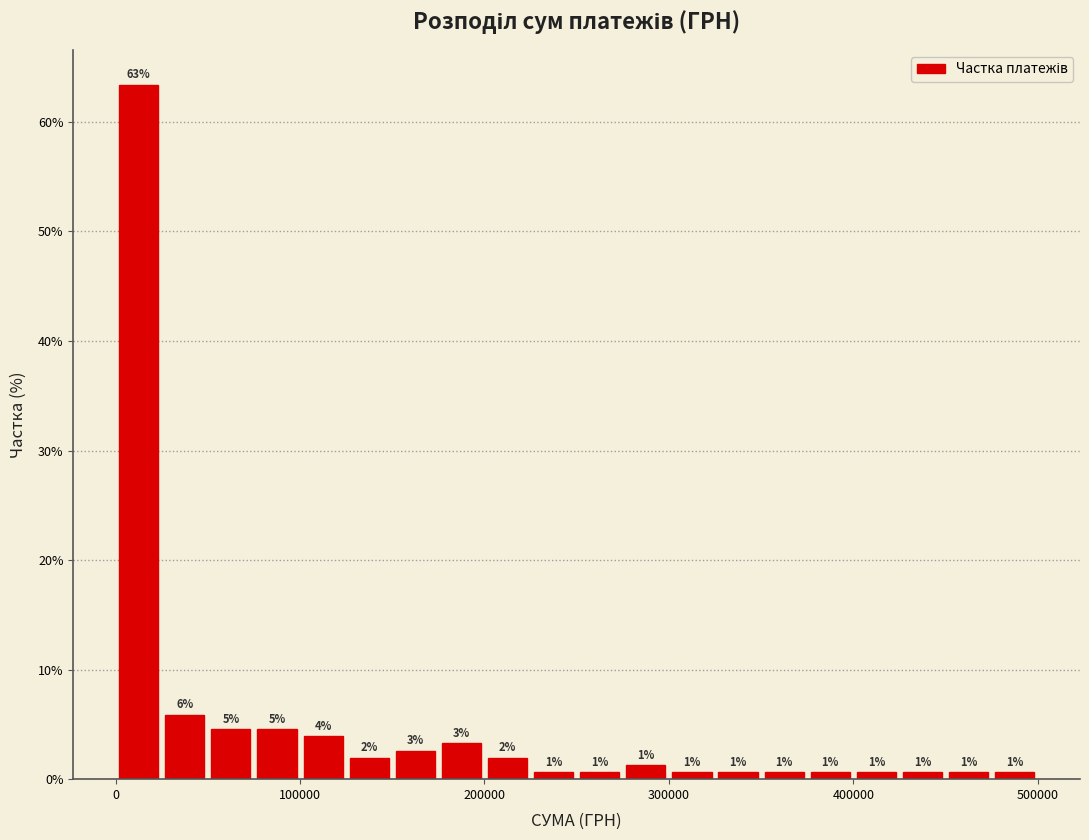

Read against the x-axis, roughly where is the centre of the tallest bar?

10000